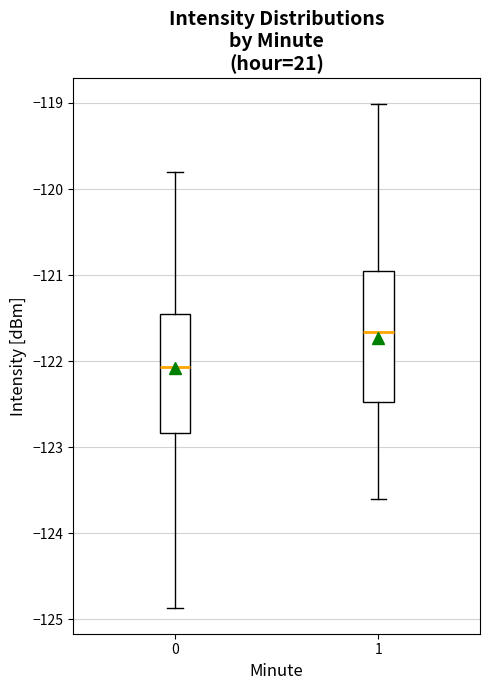

Reading left to right, read every box against the y-axis: the position of its median line, the range the box covers, and the ends of its whiskers. The values are not printed on the chart, so give them approximately, as read against the axis.

0: median -122.1, box -122.8 to -121.4, whiskers -124.9 to -119.8
1: median -121.7, box -122.5 to -120.9, whiskers -123.6 to -119.0